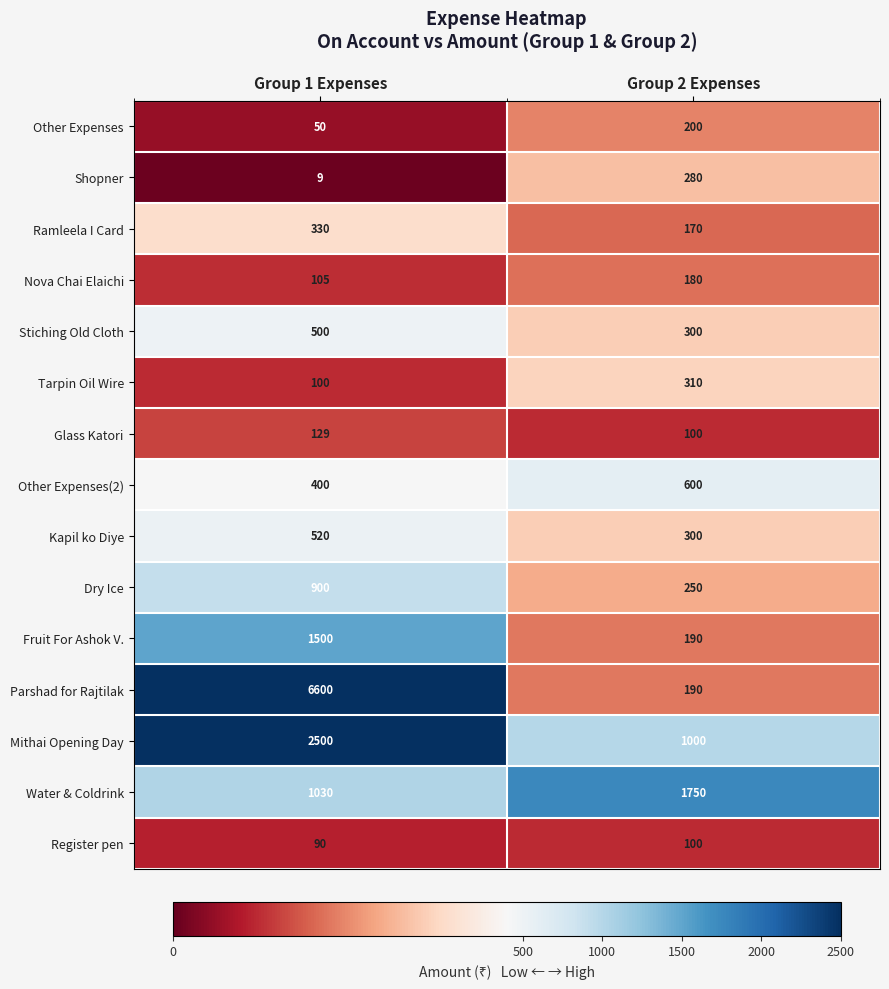

The Stiching Old Cloth series shows 500 at Group 1 Expenses. True or false?

True